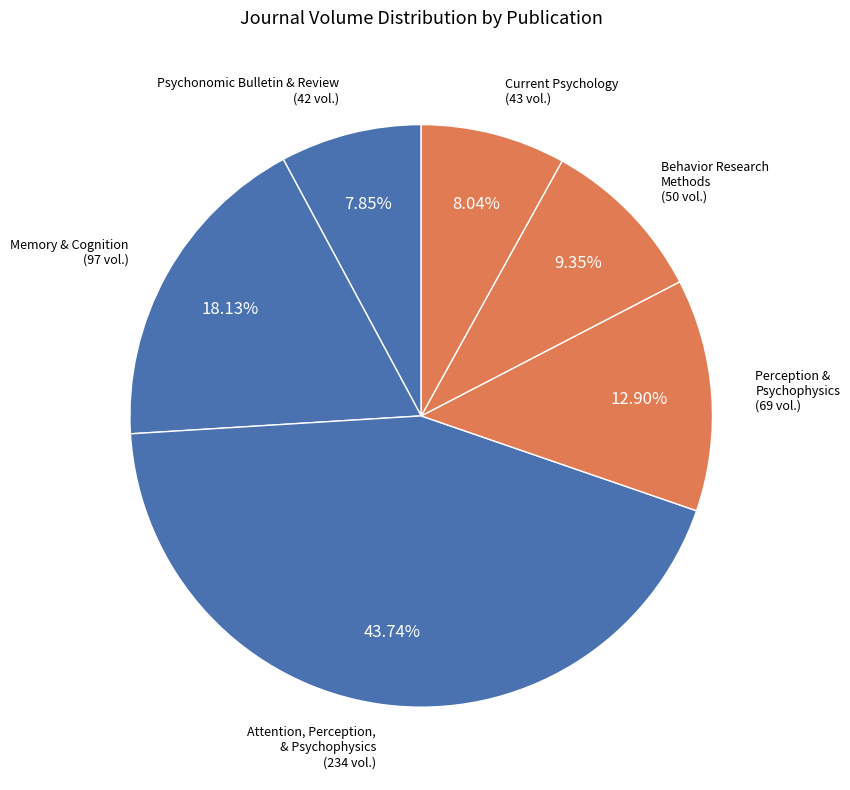

How many segments does this pie chart have?

6